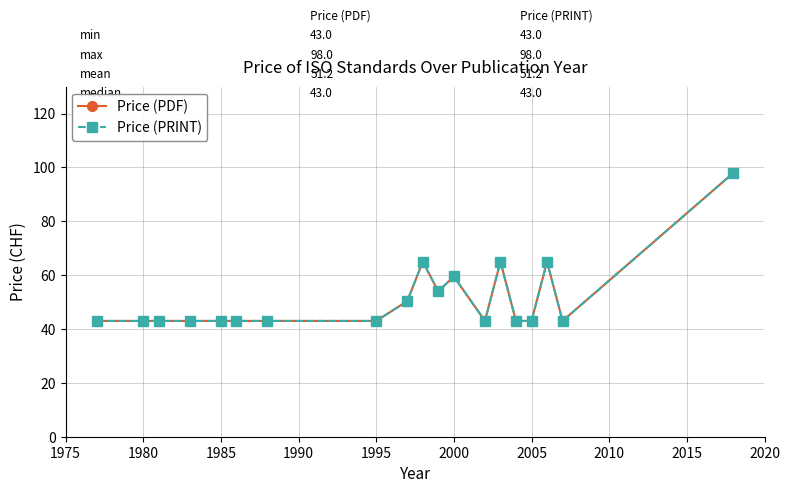

What is the minimum value for Price (PDF)?

43.0